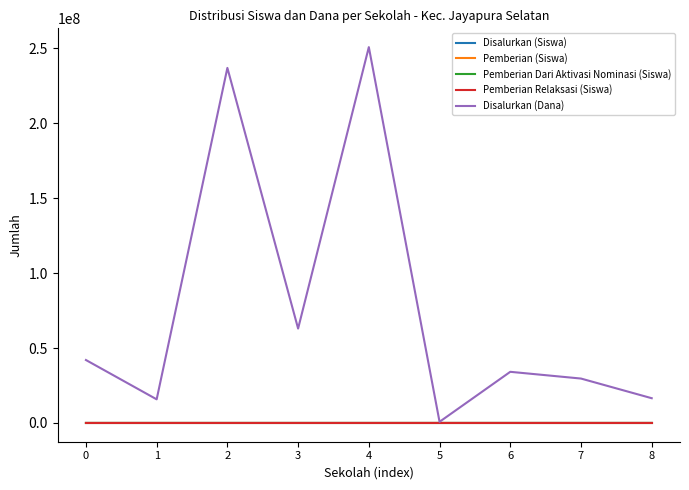

What is the greatest value displayed?

250875000